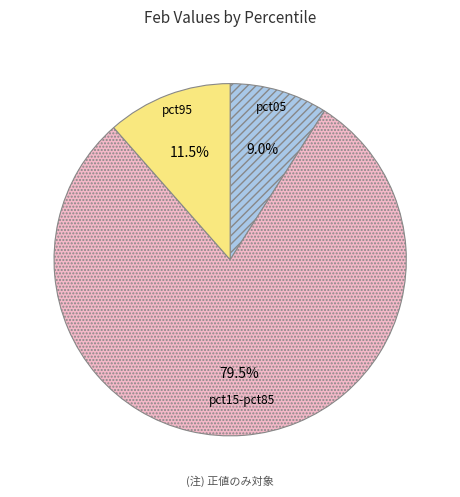

Which has a higher value, pct05 or pct15-pct85?

pct15-pct85